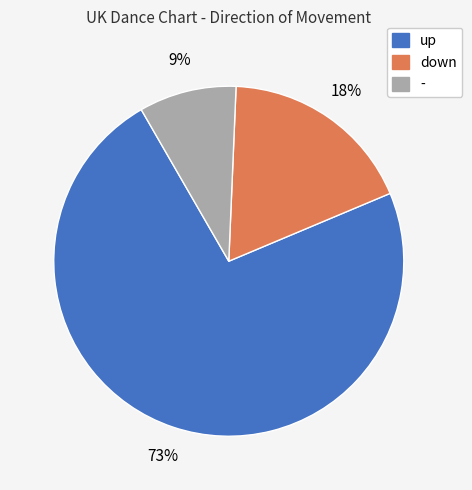

Between up and -, which is larger?

up